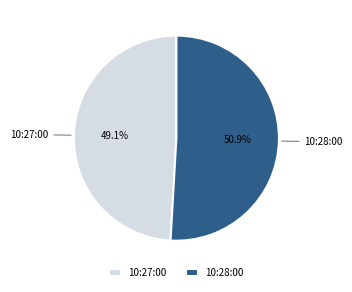

What is the largest slice in the pie chart?

10:28:00